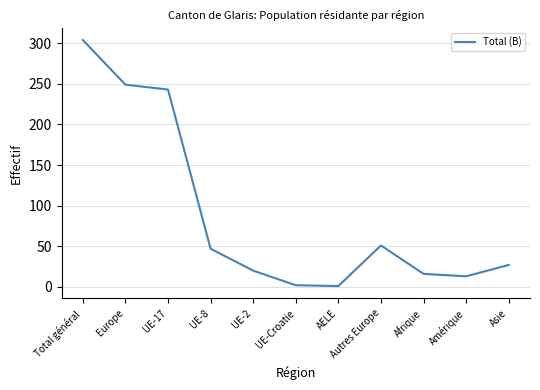

Does the chart have visible grid lines?

Yes